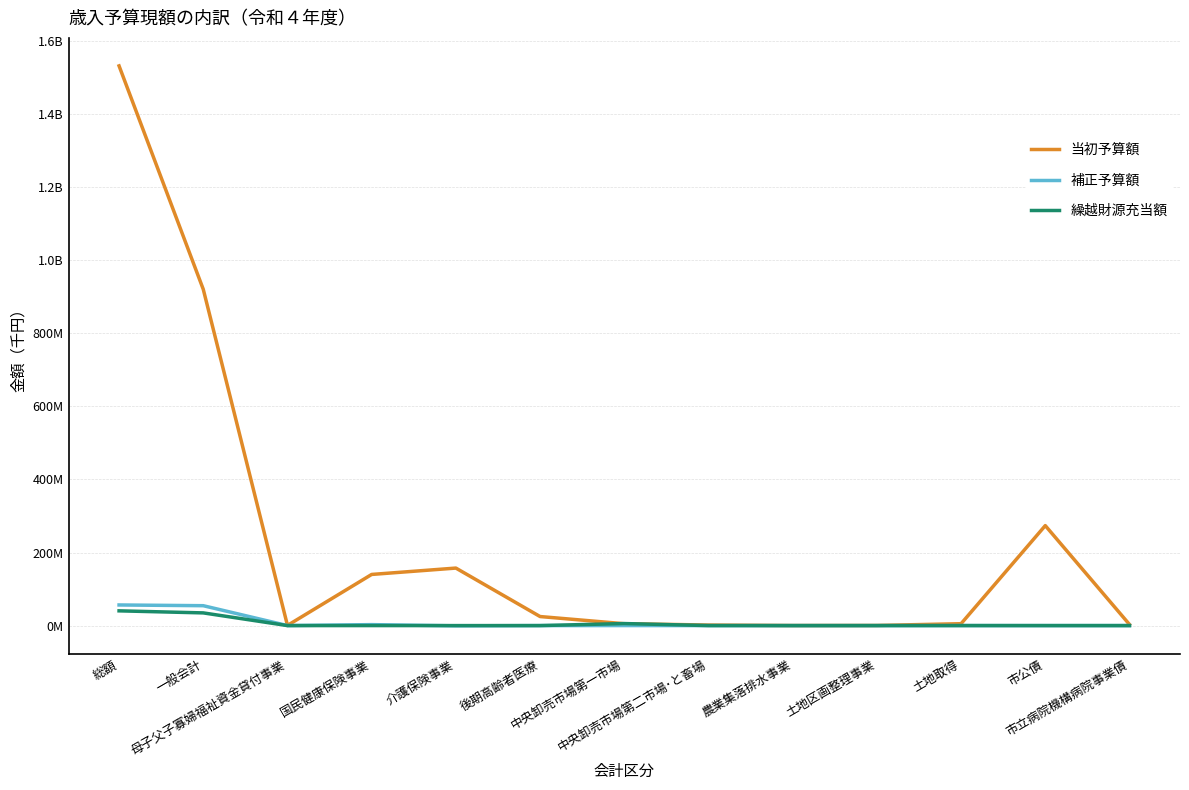

The value of 補正予算額 at 土地区画整理事業 is 0. True or false?

True